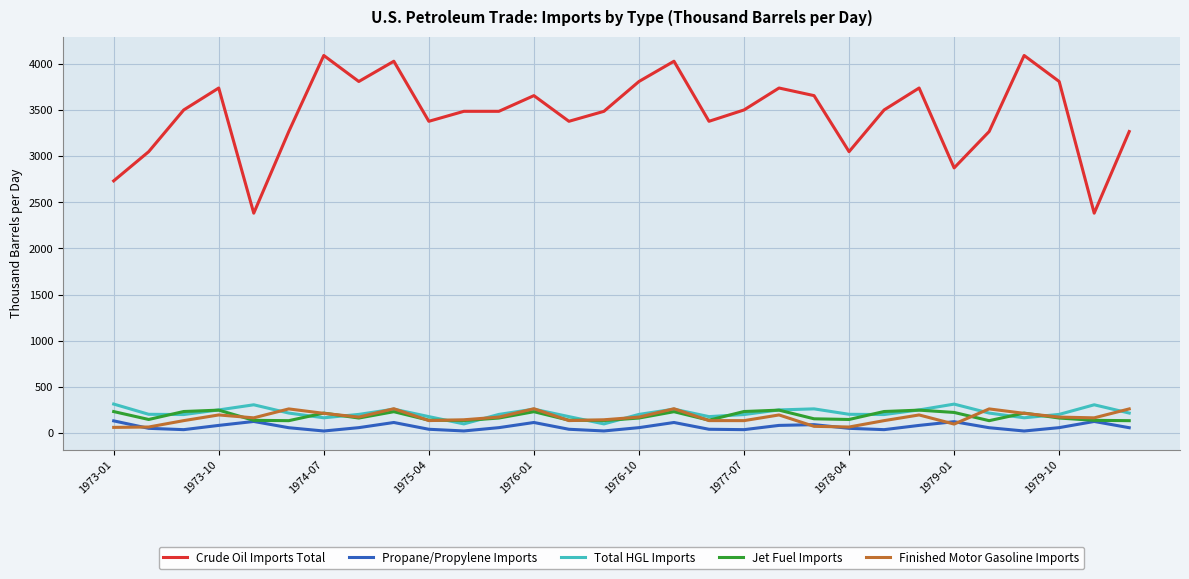

Which series has the largest total across all categories?

Crude Oil Imports Total